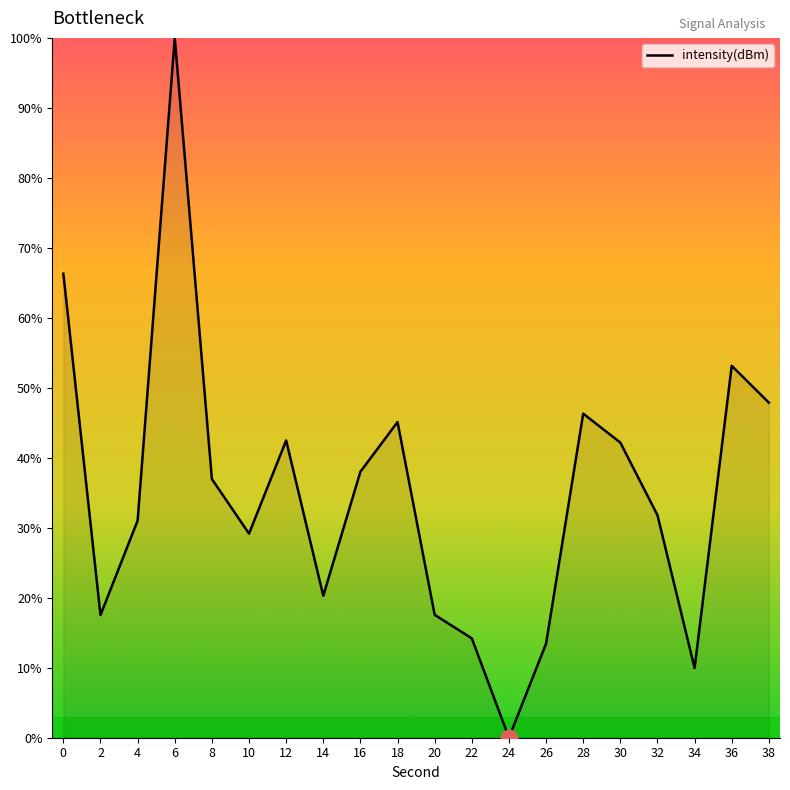

Does the chart have visible grid lines?

No